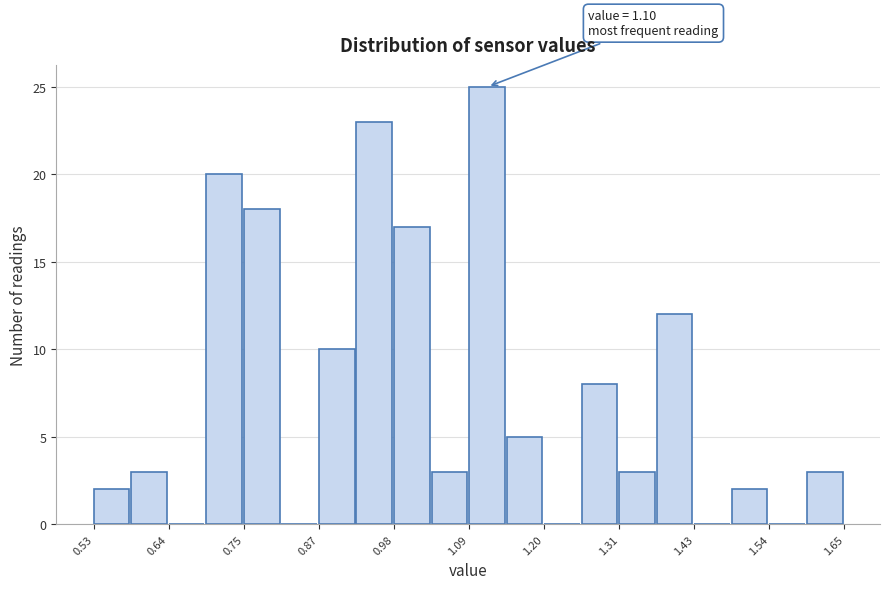

Around what value on the x-axis is the tallest bar? Give the approximate position of its centre, as read against the axis.

1.12